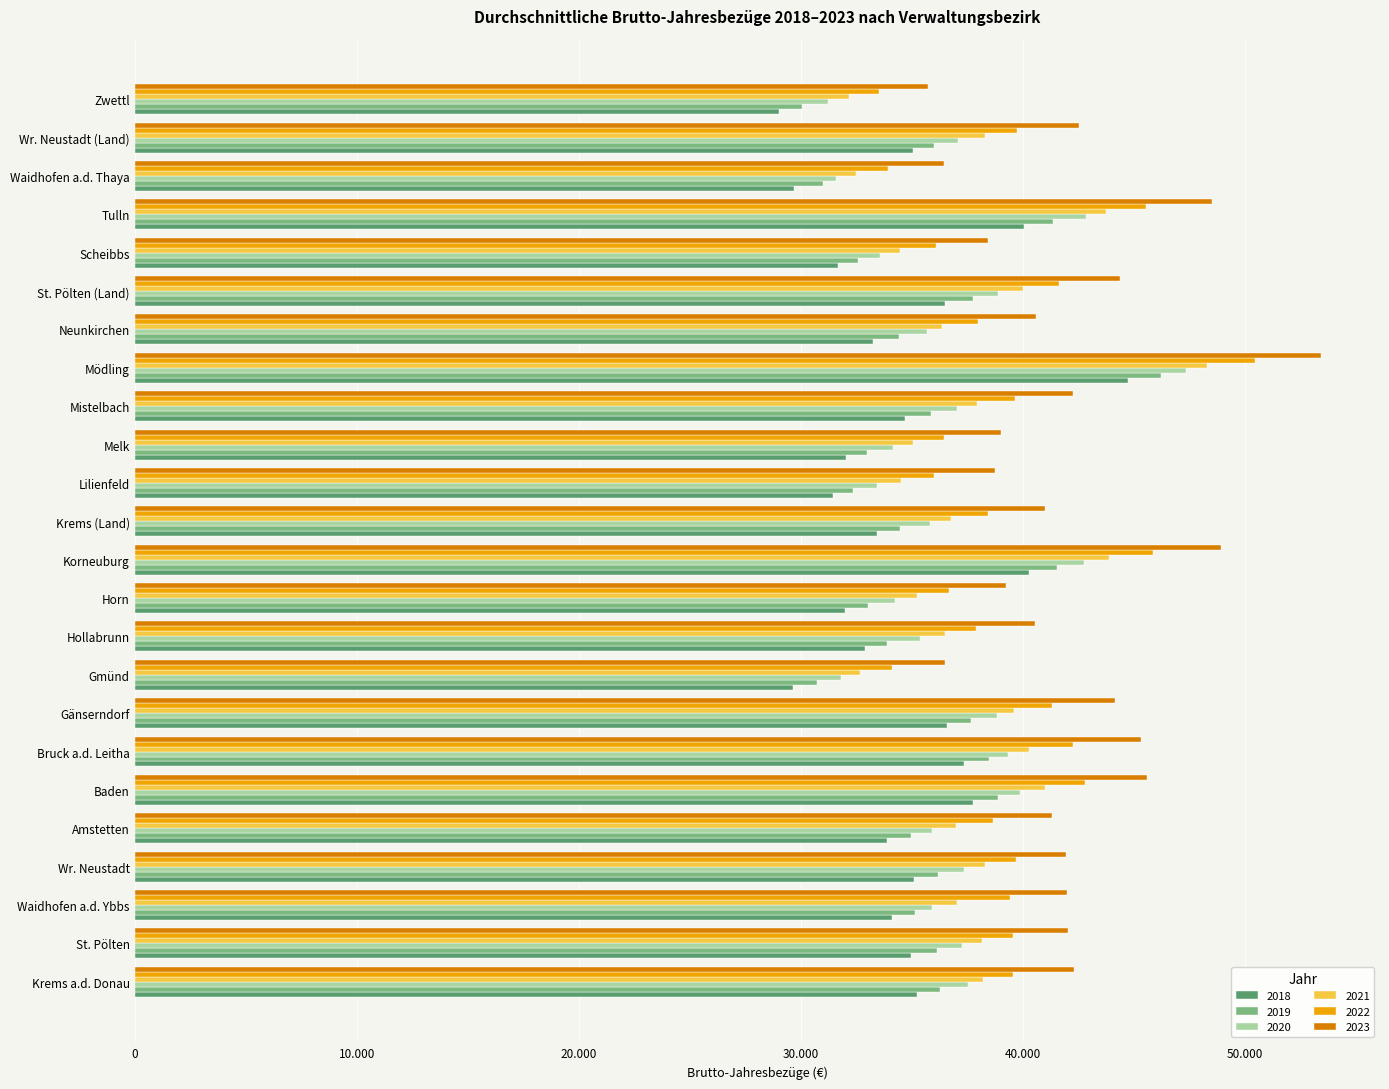

What is the maximum value for 2021?

48284.3